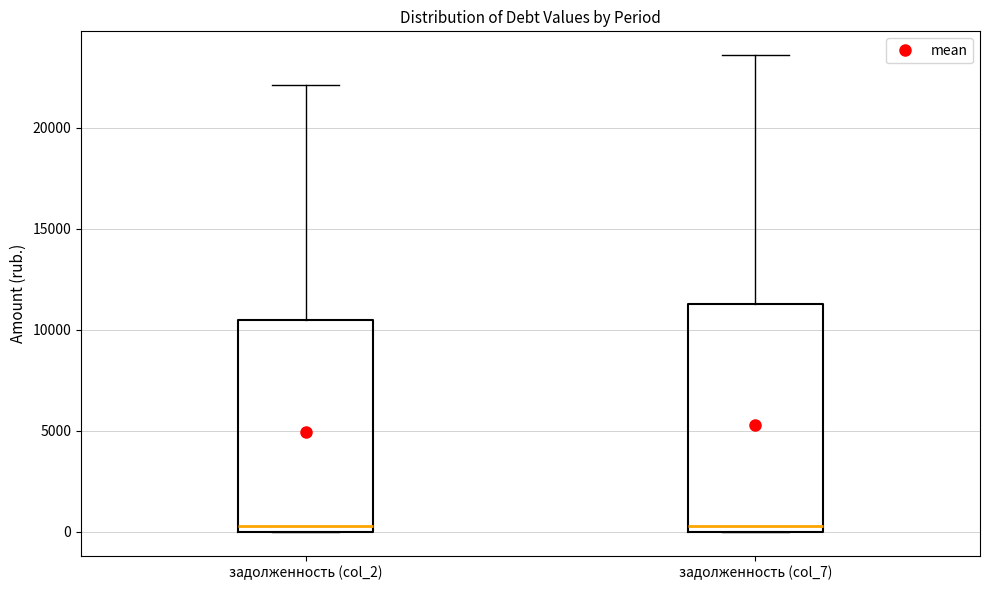

Reading left to right, read every box against the y-axis: the position of its median line, the range the box covers, and the ends of its whiskers. The values are not printed on the chart, so give them approximately, as read against the axis.

задолженность (col_2): median 500, box 0 to 10500, whiskers 0 to 22000
задолженность (col_7): median 500, box 0 to 11500, whiskers 0 to 23500